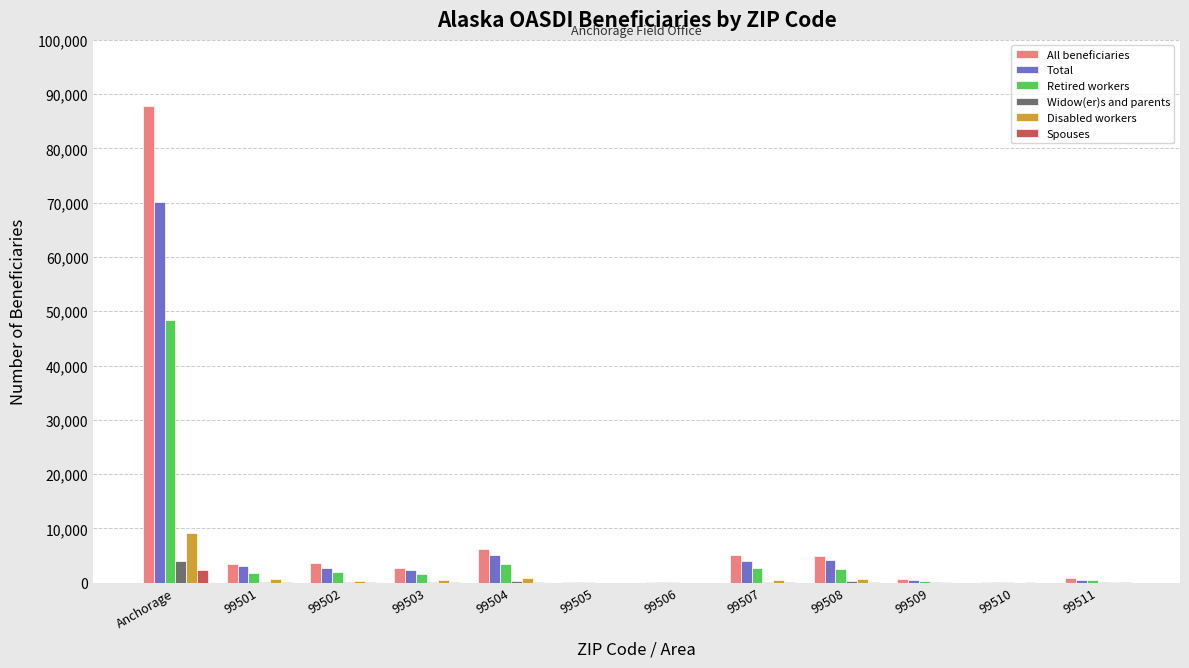

At which label does Disabled workers first exceed 395?

Anchorage